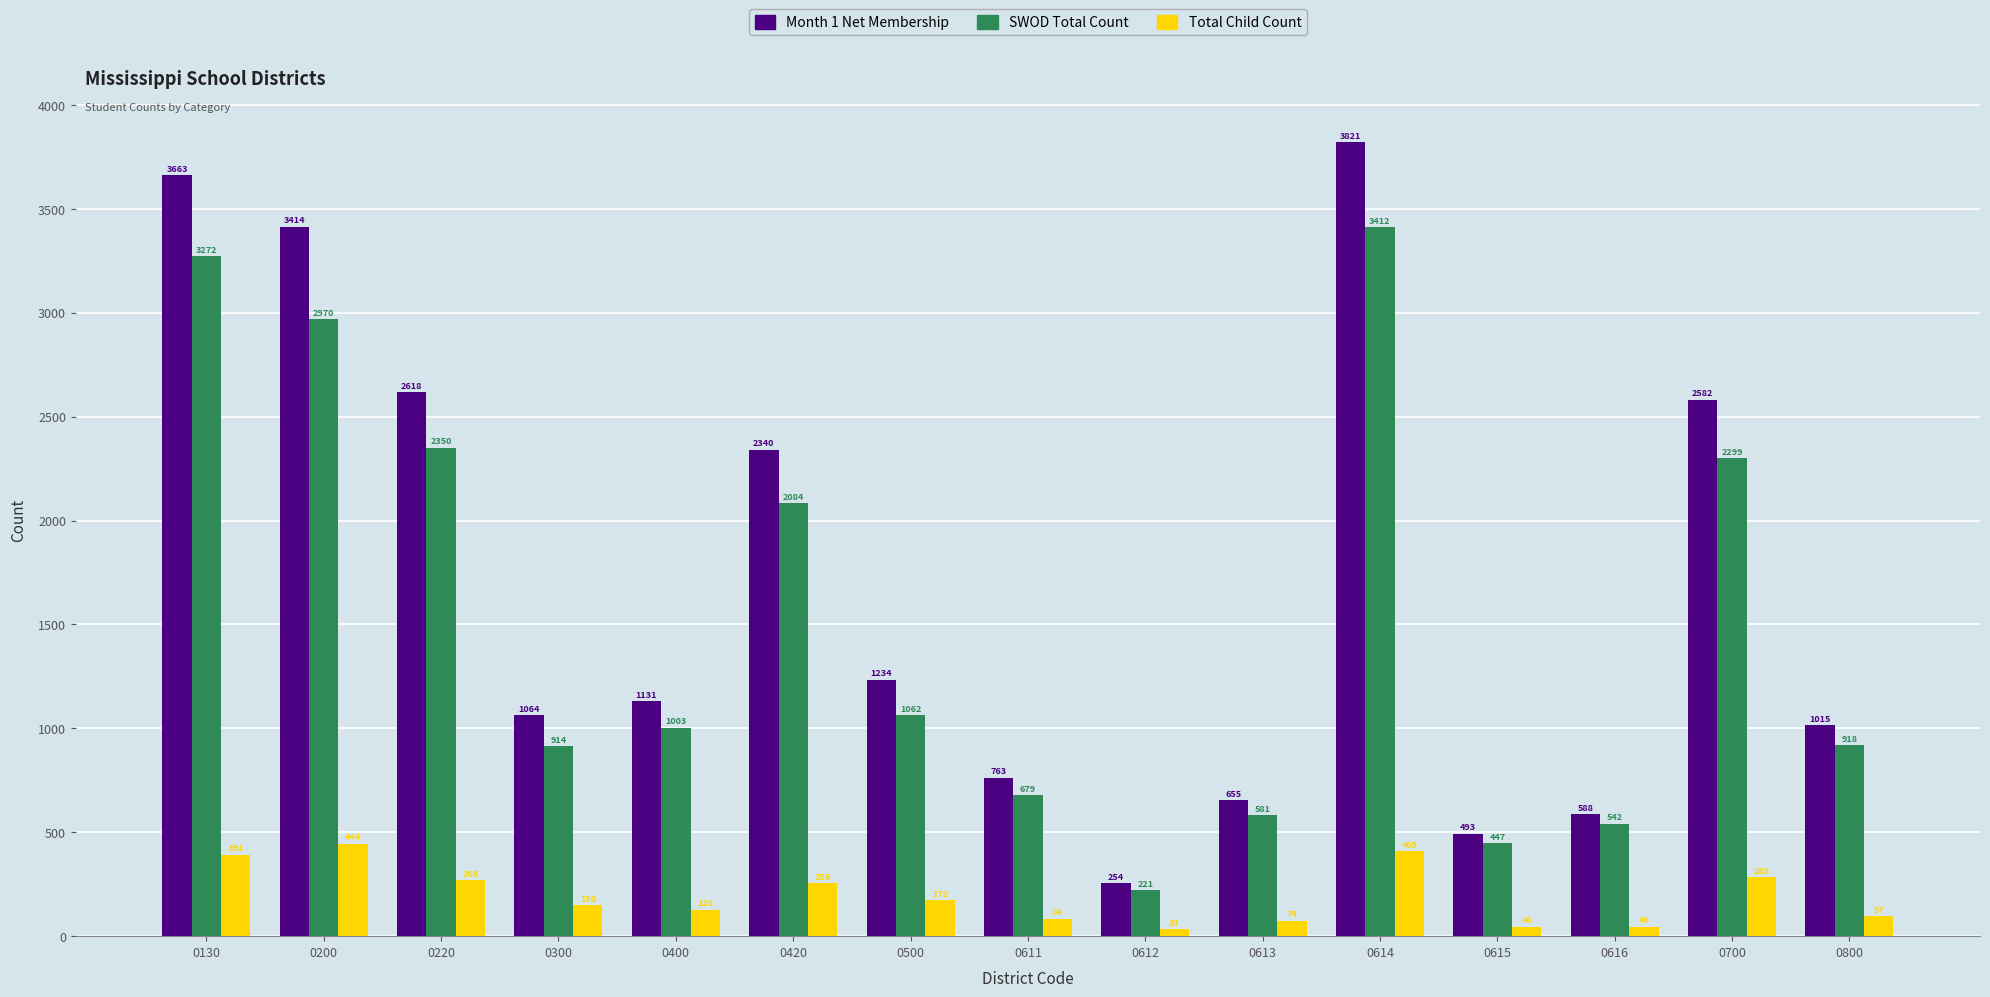

What is the sum of all Total Child Count values?

2881